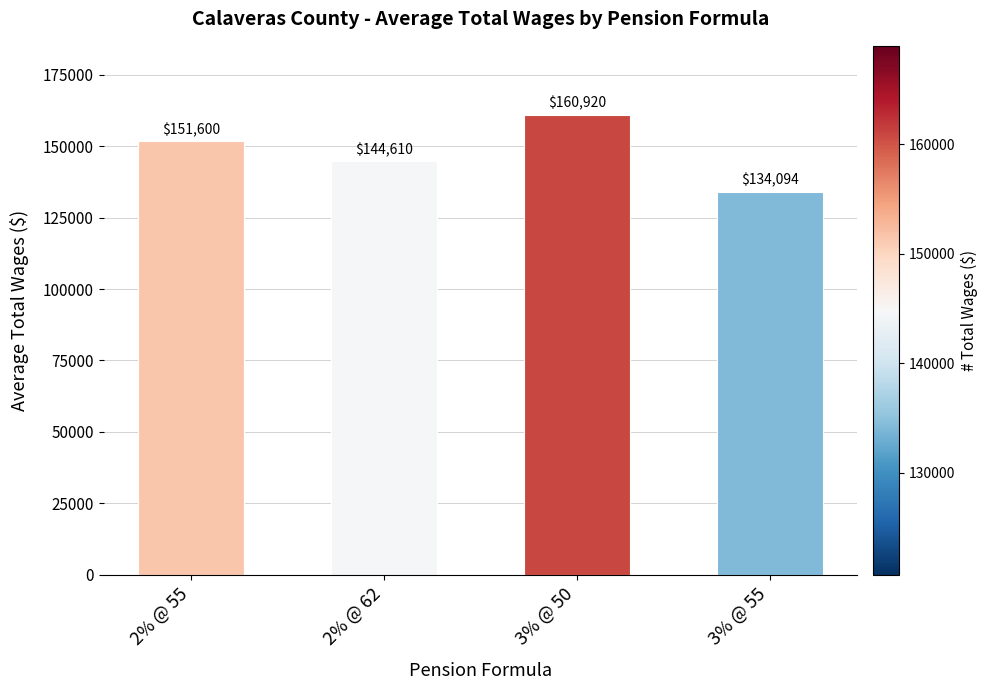

What is the value of the 4th bar from the left?

134094